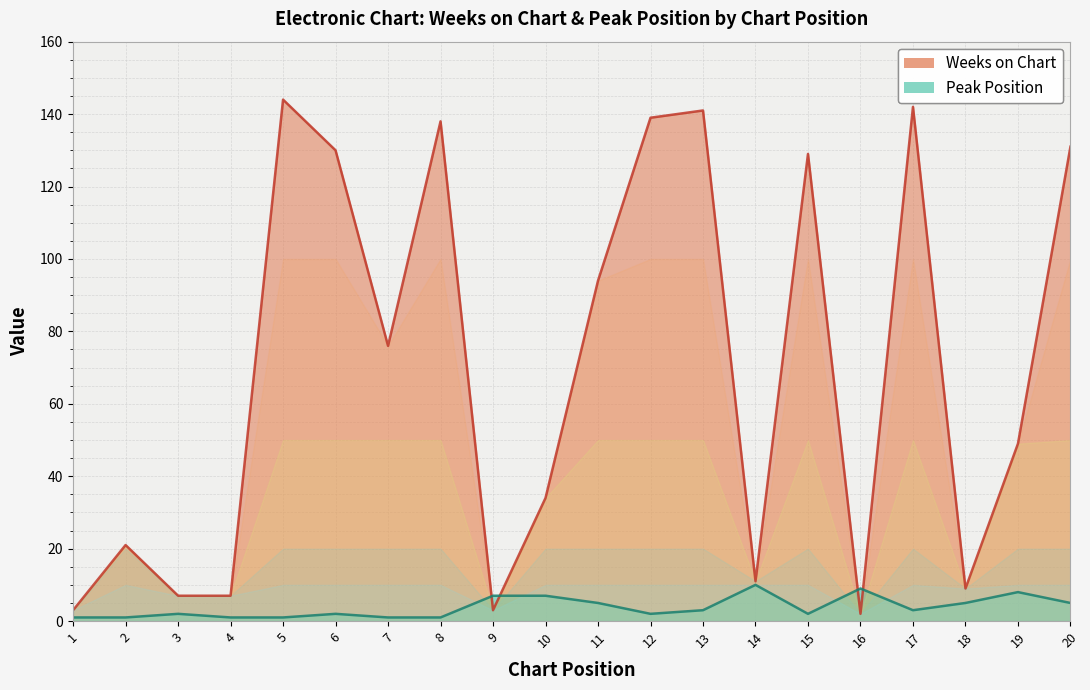

Between which two adjacent categories do Peak Position and Weeks on Chart first intersect?

8 and 9